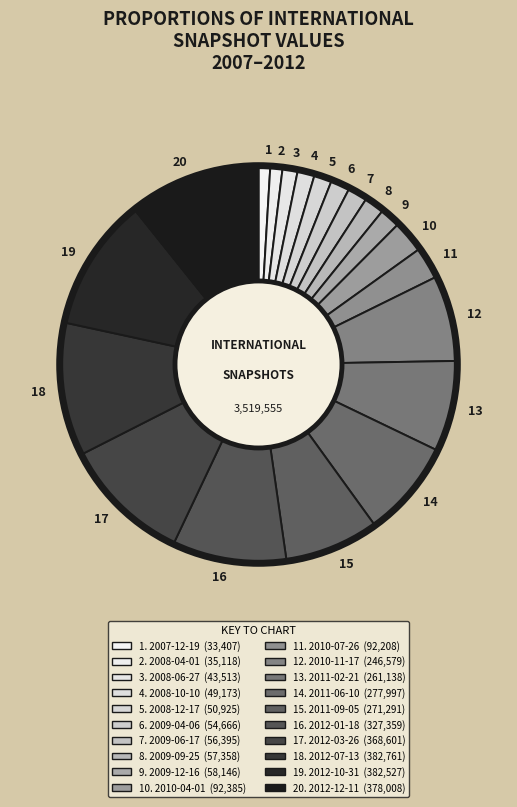

Between 16 and 11, which is larger?

16